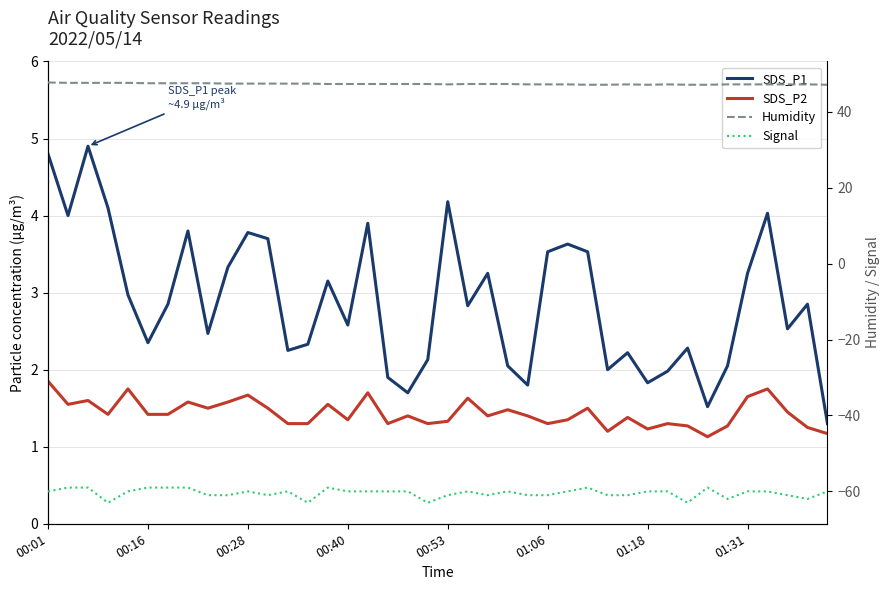

Reading right to left, list all the values displayed in this chart.

SDS_P1: 1.3	2.9	2.5	4.0	3.2	2.0	1.5	2.3	2.0	1.8	2.2	2.0	3.5	3.6	3.5	1.8	2.0	3.2	2.8	4.2	2.1	1.7	1.9	3.9	2.6	3.1	2.3	2.2	3.7	3.8	3.3	2.5	3.8	2.9	2.4	3.0	4.1	4.9	4.0	4.8
SDS_P2: 1.2	1.2	1.4	1.8	1.6	1.3	1.1	1.3	1.3	1.2	1.4	1.2	1.5	1.4	1.3	1.4	1.5	1.4	1.6	1.3	1.3	1.4	1.3	1.7	1.4	1.6	1.3	1.3	1.5	1.7	1.6	1.5	1.6	1.4	1.4	1.8	1.4	1.6	1.6	1.9
Humidity: 47.1	47.2	47.2	47.2	47.2	47.2	47.1	47.1	47.2	47.1	47.2	47.1	47.1	47.2	47.2	47.2	47.3	47.3	47.3	47.2	47.3	47.3	47.3	47.3	47.3	47.3	47.4	47.4	47.4	47.4	47.4	47.5	47.5	47.5	47.5	47.6	47.6	47.6	47.6	47.7
Signal: -60.0	-62.0	-61.0	-60.0	-60.0	-62.0	-59.0	-63.0	-60.0	-60.0	-61.0	-61.0	-59.0	-60.0	-61.0	-61.0	-60.0	-61.0	-60.0	-61.0	-63.0	-60.0	-60.0	-60.0	-60.0	-59.0	-63.0	-60.0	-61.0	-60.0	-61.0	-61.0	-59.0	-59.0	-59.0	-60.0	-63.0	-59.0	-59.0	-60.0